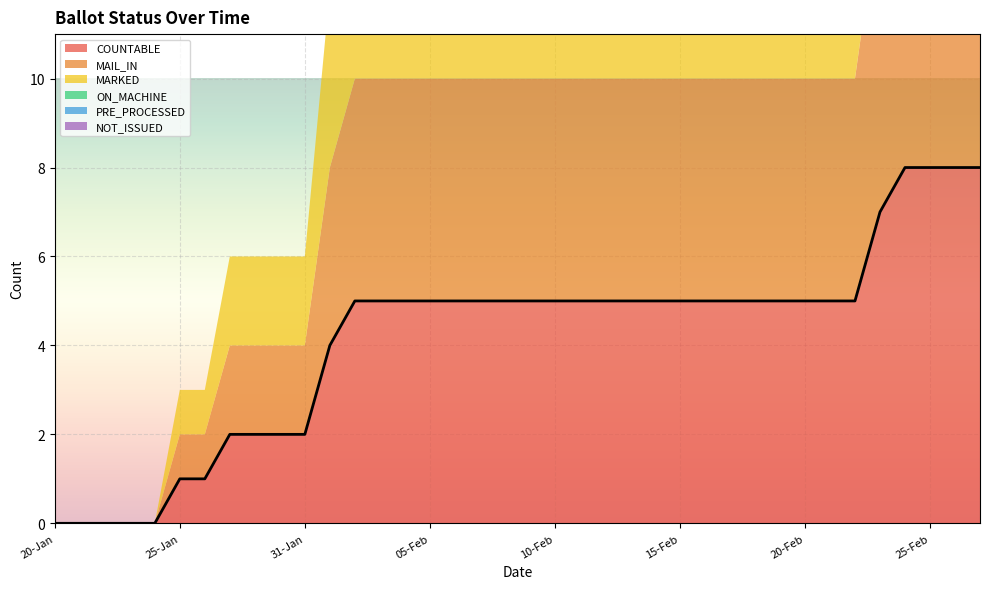

What are all the series names shown in the legend?

COUNTABLE, MAIL_IN, MARKED, ON_MACHINE, PRE_PROCESSED, NOT_ISSUED